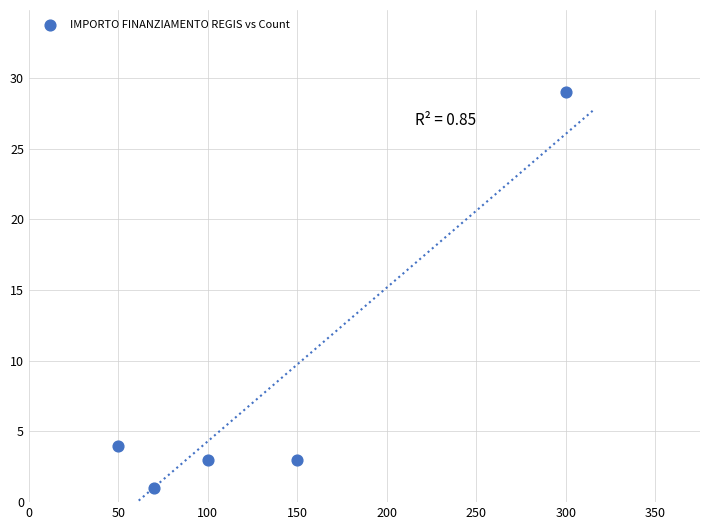

What Y value in the scatter plot is closest to 15?

4